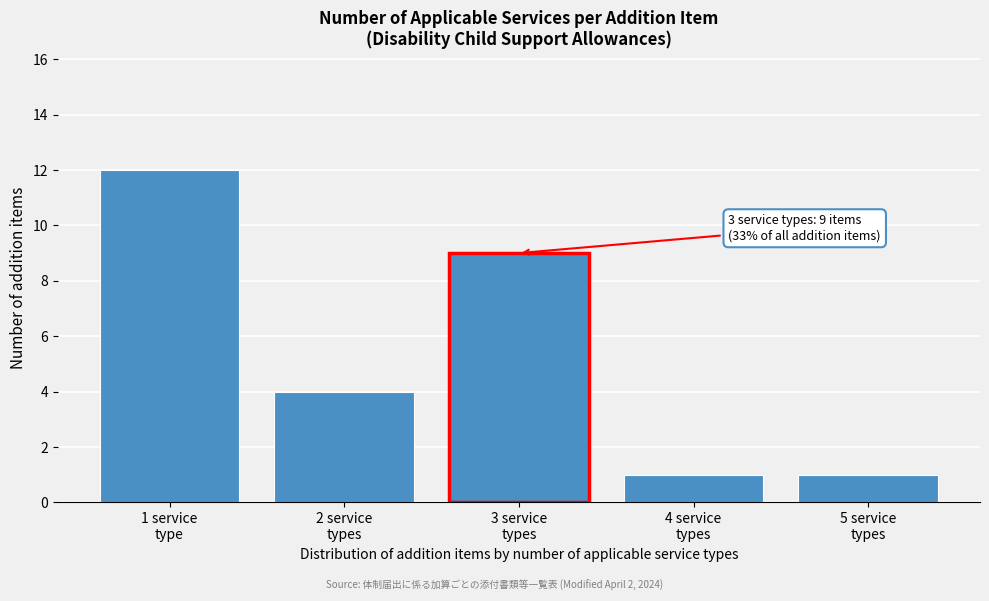

Reading left to right, extract all data points from this chart.

12	4	9	1	1